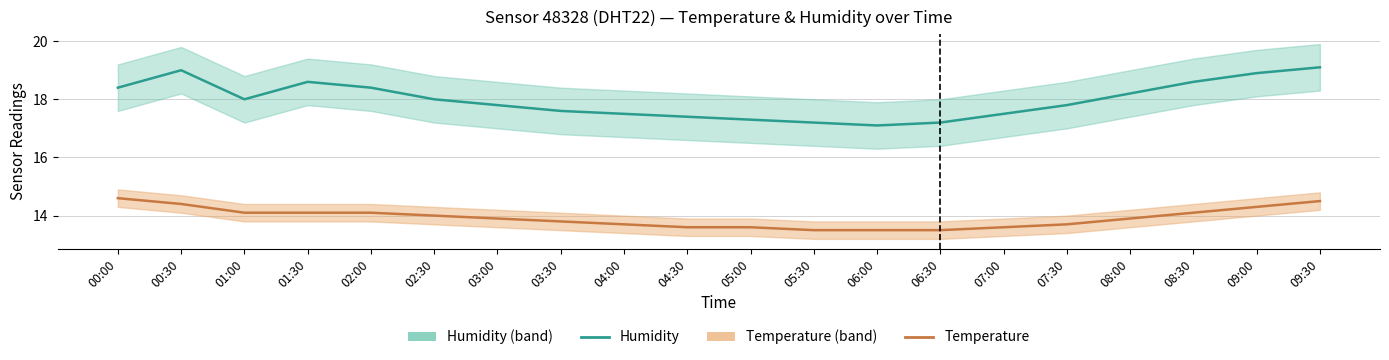

Which category has the highest value in the Humidity series?

09:30